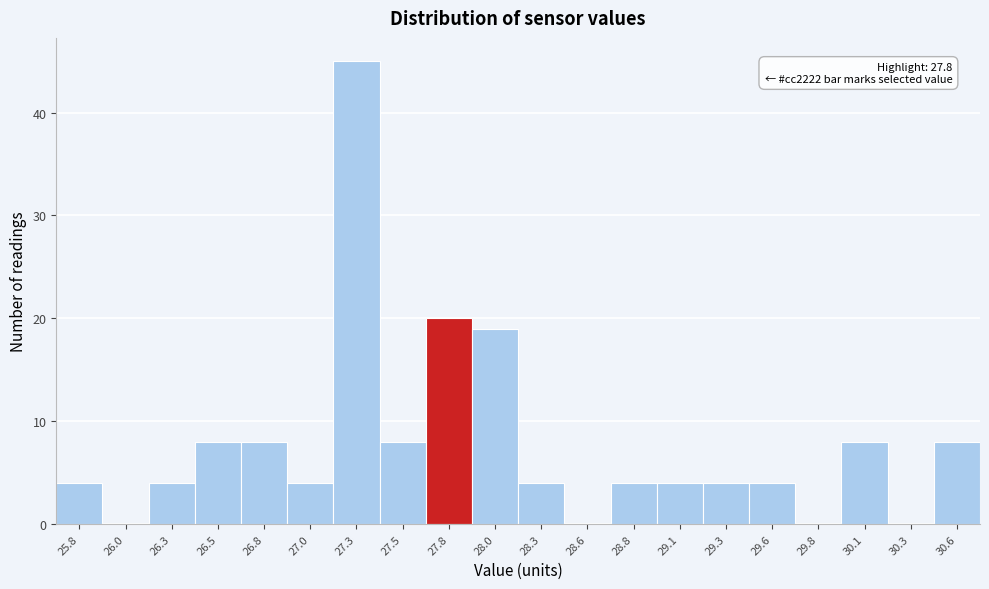

Reading right to left, extract all data points from this chart.

30.6=8	30.3=0	30.1=8	29.8=0	29.6=4	29.3=4	29.1=4	28.8=4	28.6=0	28.3=4	28.0=19	27.8=20	27.5=8	27.3=45	27.0=4	26.8=8	26.5=8	26.3=4	26.0=0	25.8=4